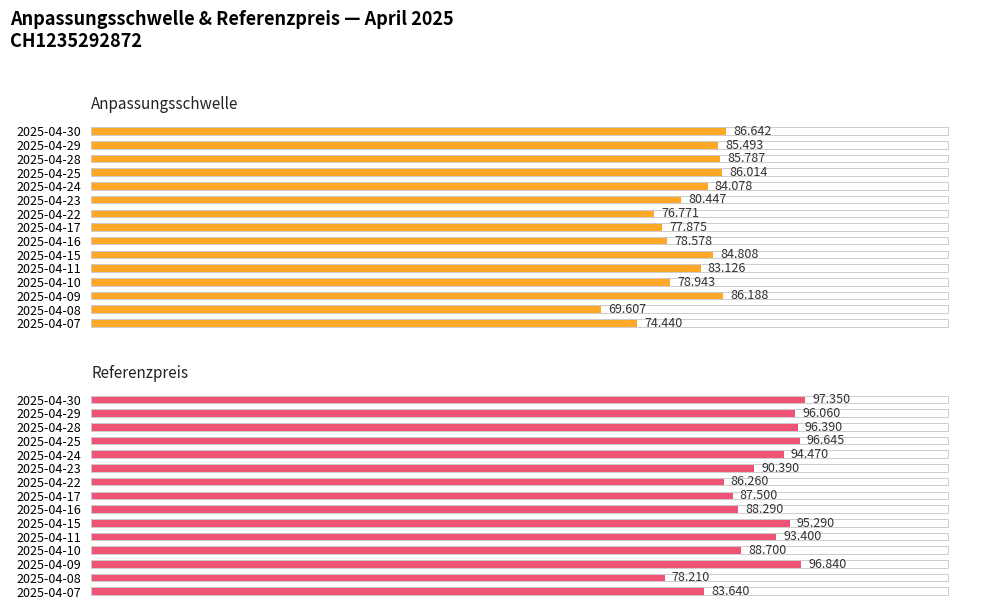

Rank the categories by Referenzpreis value from highest to lowest.

2025-04-30, 2025-04-09, 2025-04-25, 2025-04-28, 2025-04-29, 2025-04-15, 2025-04-24, 2025-04-11, 2025-04-23, 2025-04-10, 2025-04-16, 2025-04-17, 2025-04-22, 2025-04-07, 2025-04-08